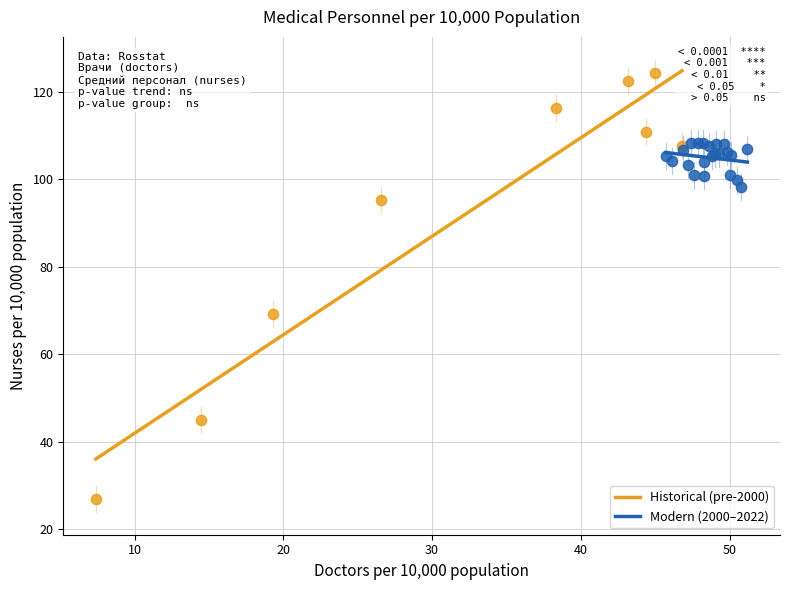

Which series has the largest Y range (max minus min)?

Historical (pre-2000)